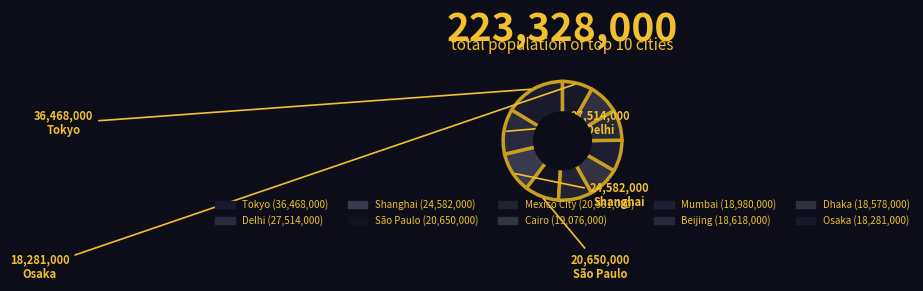

How many slices are in this pie chart?

10